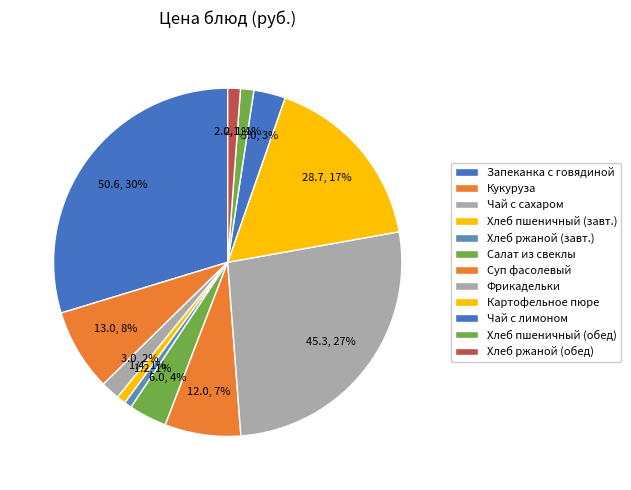

Count the number of slices in the pie.

12